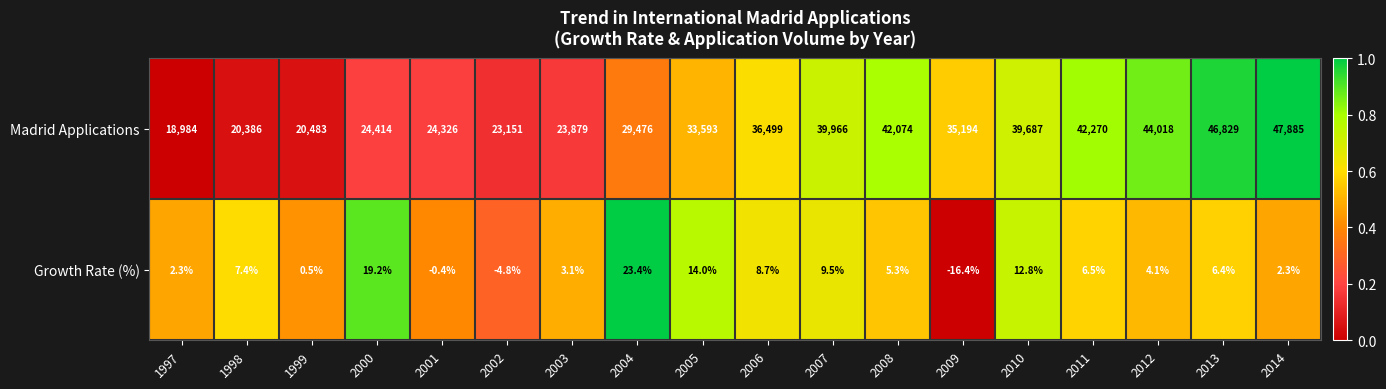

How many negative values does the Growth Rate (%) series have?

3